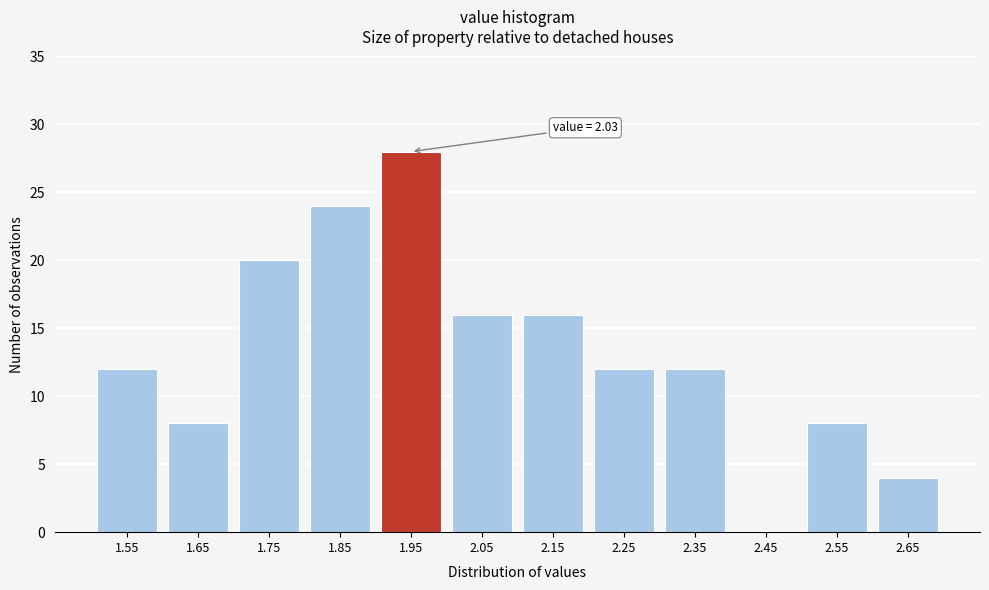

Reading left to right, extract all data points from this chart.

1.55=12	1.65=8	1.75=20	1.85=24	1.95=28	2.05=16	2.15=16	2.25=12	2.35=12	2.45=0	2.55=8	2.65=4